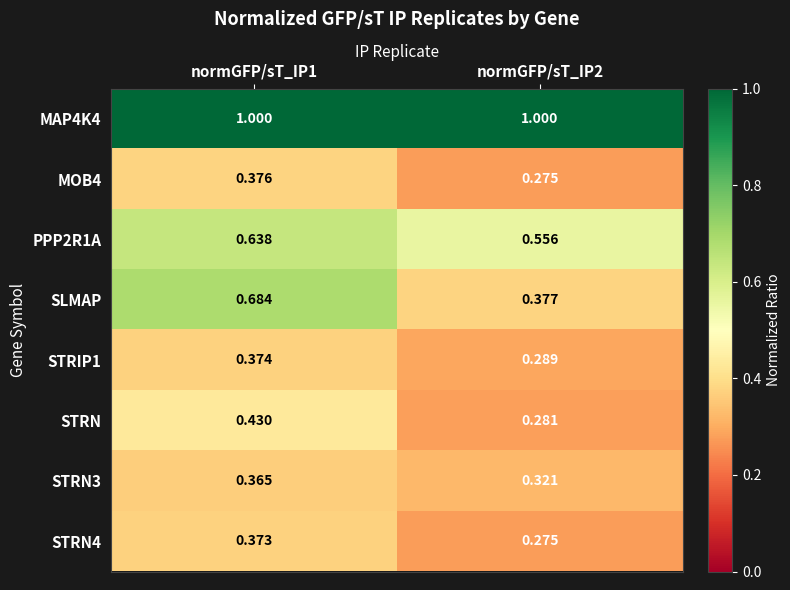

What is the average value of the SLMAP series?

0.5